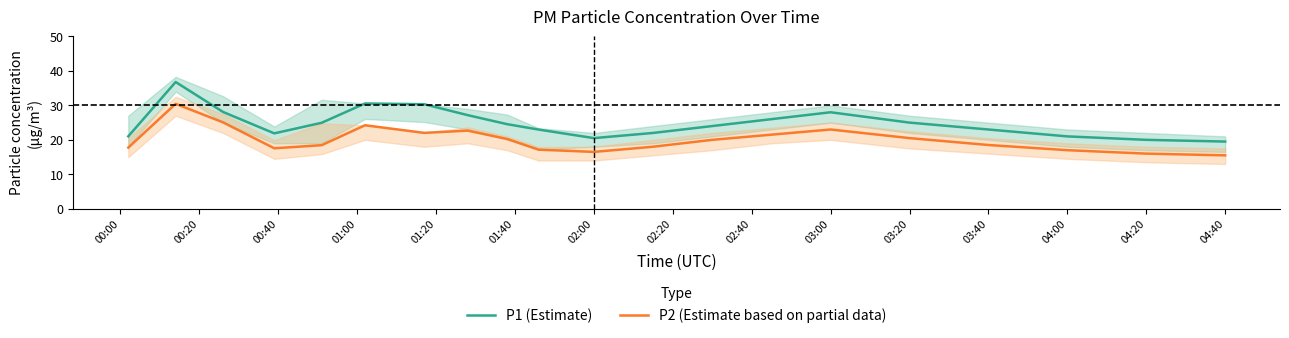

How many data points in P2 (Estimate based on partial data) are above 20?

9